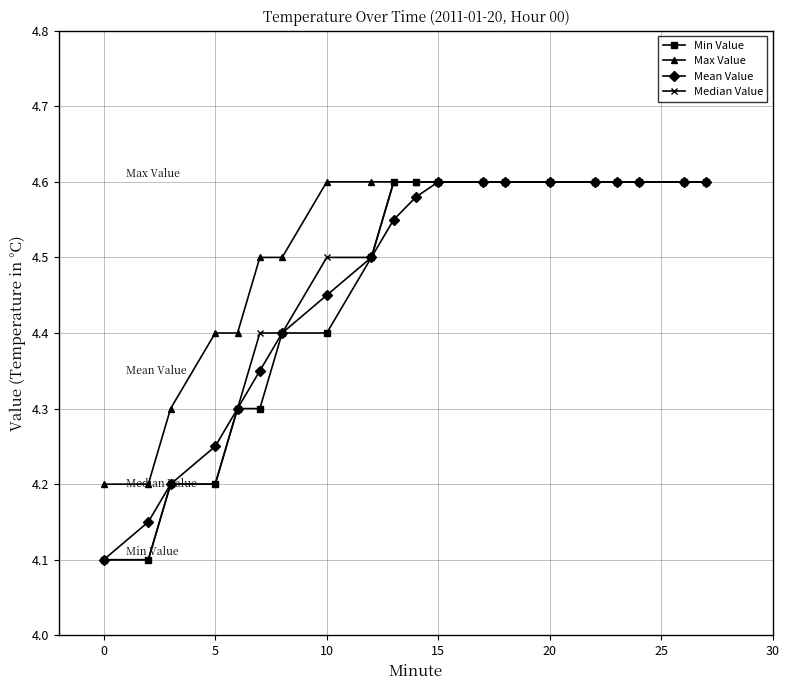

Which series has the largest total across all categories?

Max Value